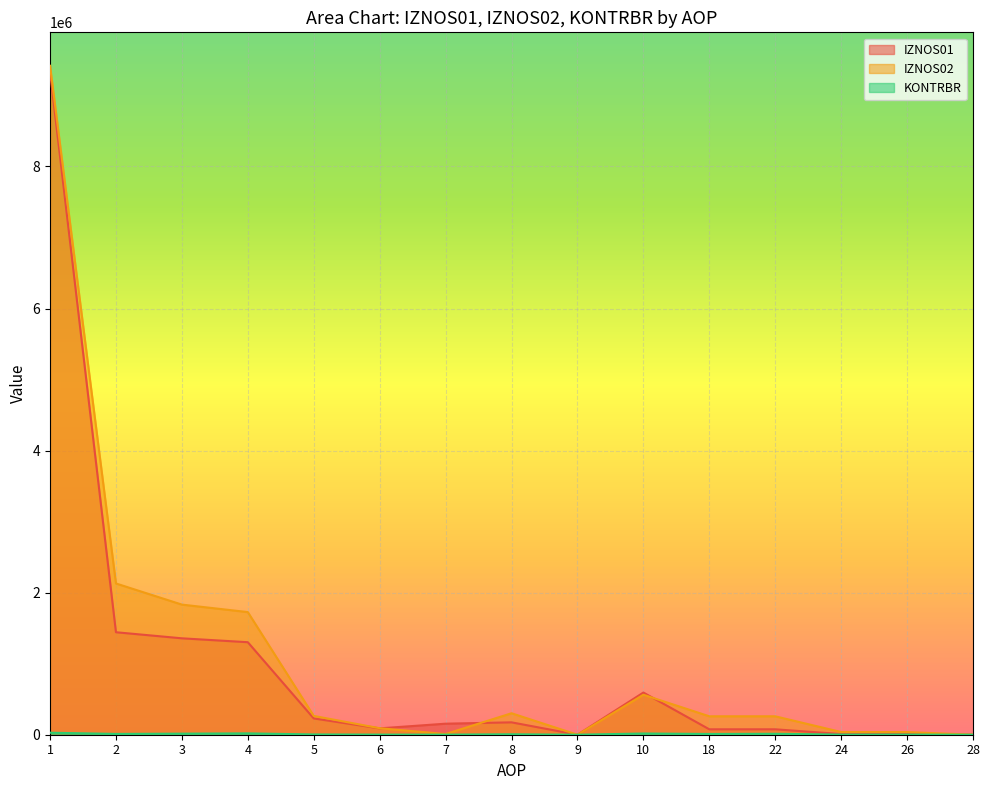

Reading left to right, transcribe all the data shown in this chart.

IZNOS01: 9336258.0	1442790.0	1357281.0	1302478.0	229306.0	89562.0	155326.0	174343.0	0.0	593734.0	76320.0	76320.0	9189.0	8589.0	600.0
IZNOS02: 9417678.6	2129442.2	1831924.0	1726450.6	264810.2	91607.9	9721.8	302190.0	0.0	562856.6	259517.7	259517.7	38000.5	37409.9	590.6
KONTRBR: 28171.6	11403.3	15063.4	19021.5	3794.6	1636.7	1223.4	6229.8	0.0	17194.5	10716.4	13097.8	2044.6	2168.6	49.9